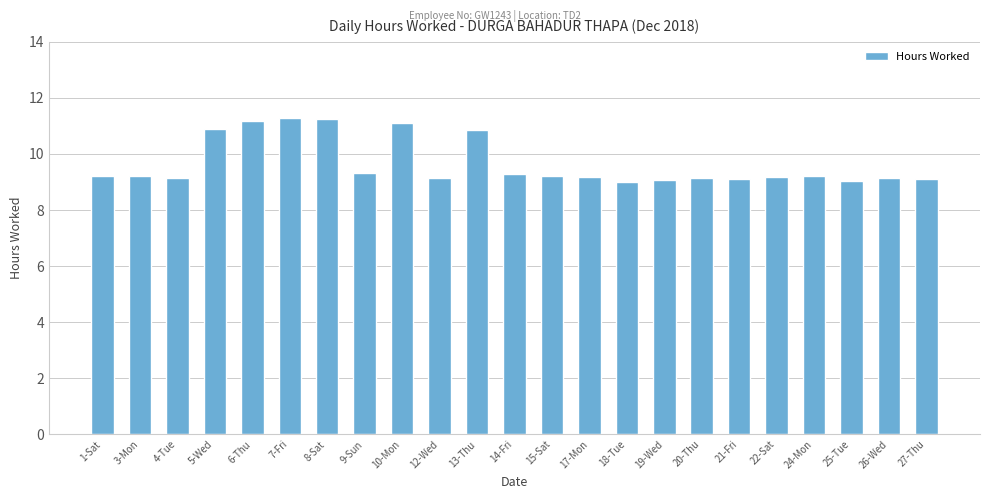

What is the smallest value displayed?

9.0